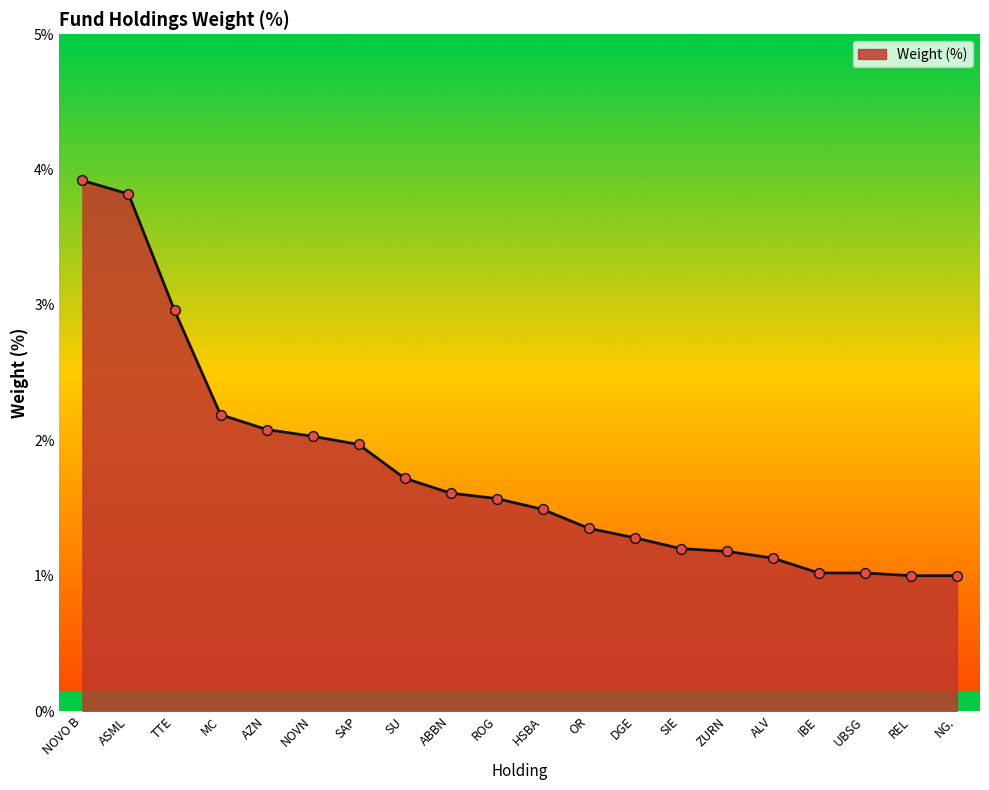

Approximately how many times larger is the value at ZURN compared to UBSG?

1.2